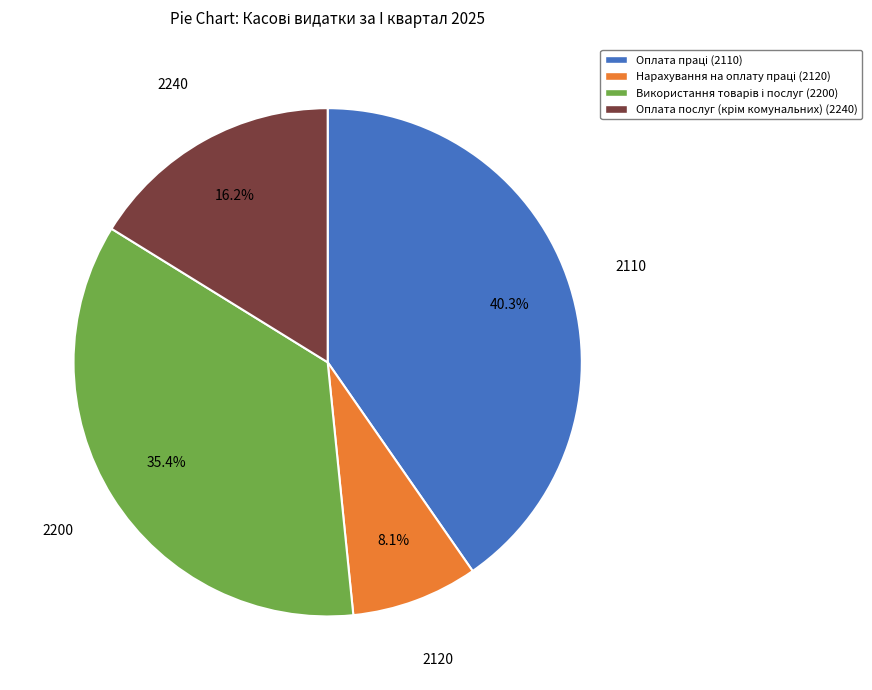

Does any single category account for the majority?

No